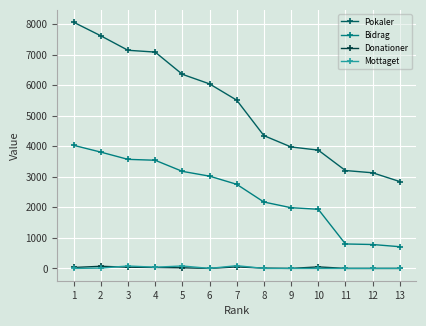

True or false: Bidrag and Mottaget cross at least once.

False